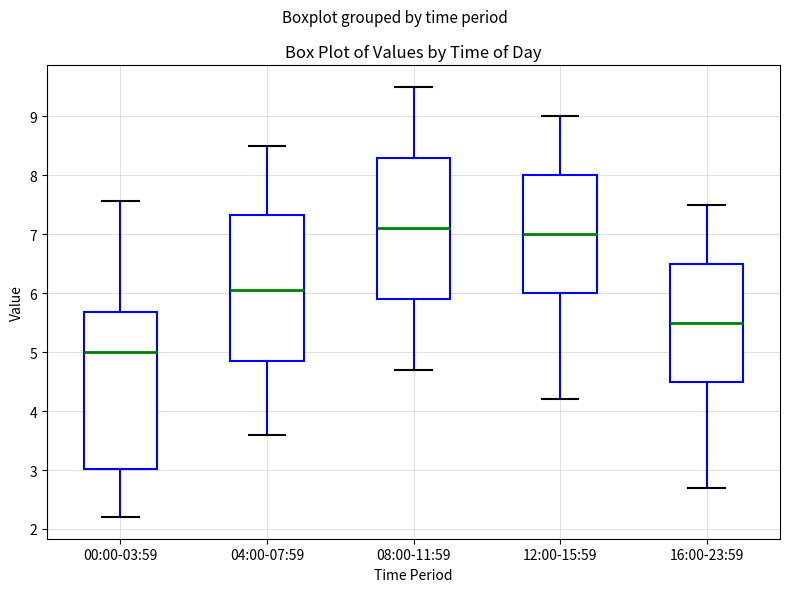

Comparing the boxes themselves (not the whiskers), which one is the tallest?

00:00-03:59